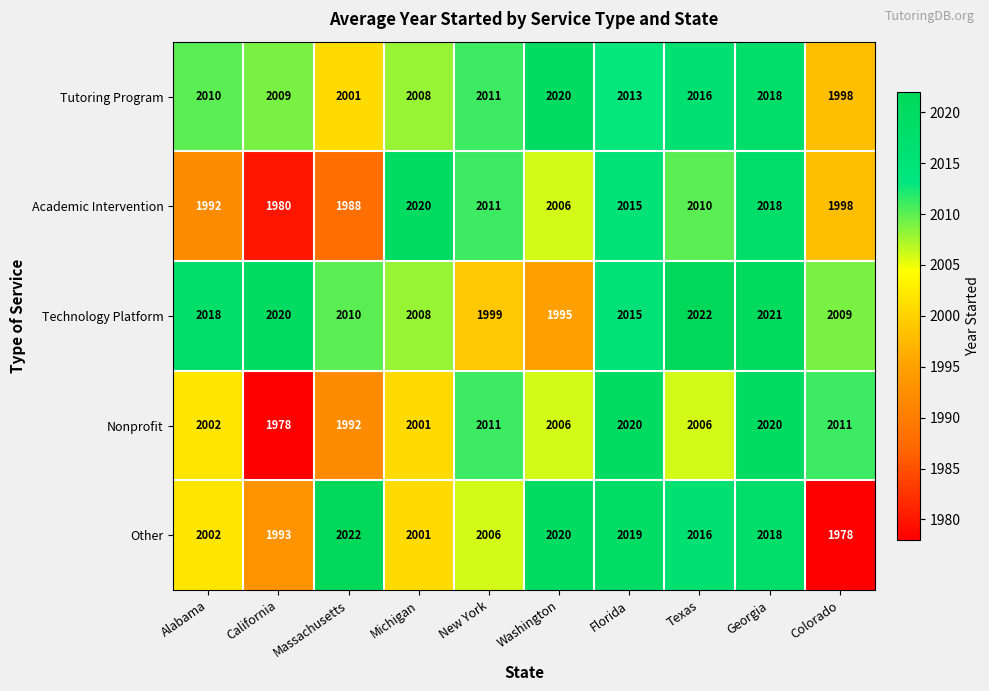

What is the difference between the Academic Intervention values at Colorado and New York?

13